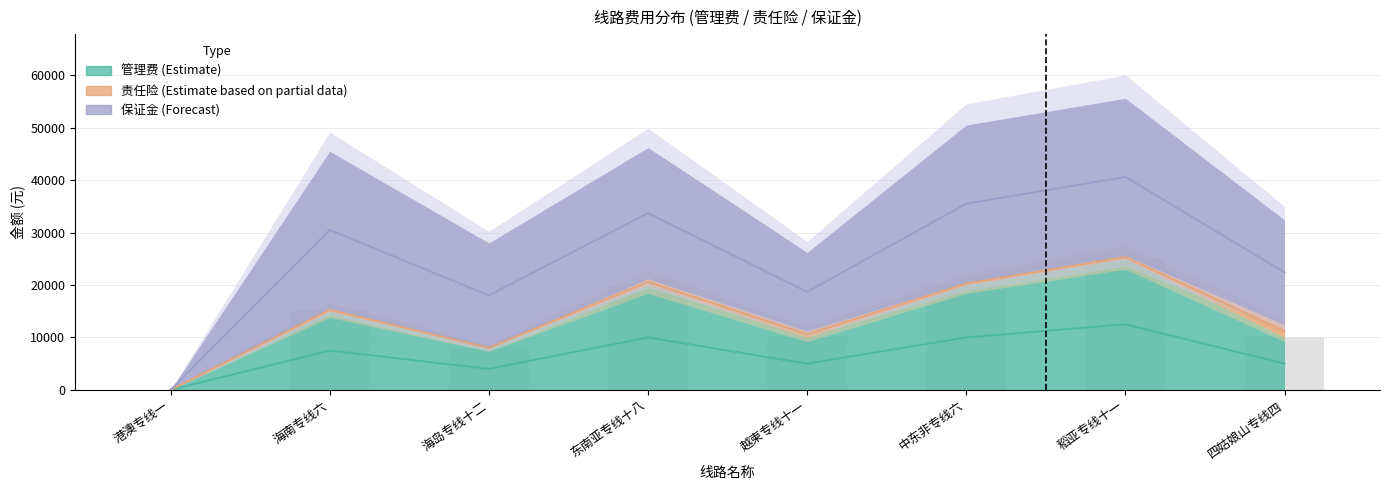

At 中东非专线六, list the series in order from largest to smallest.

保证金, 管理费, 责任险